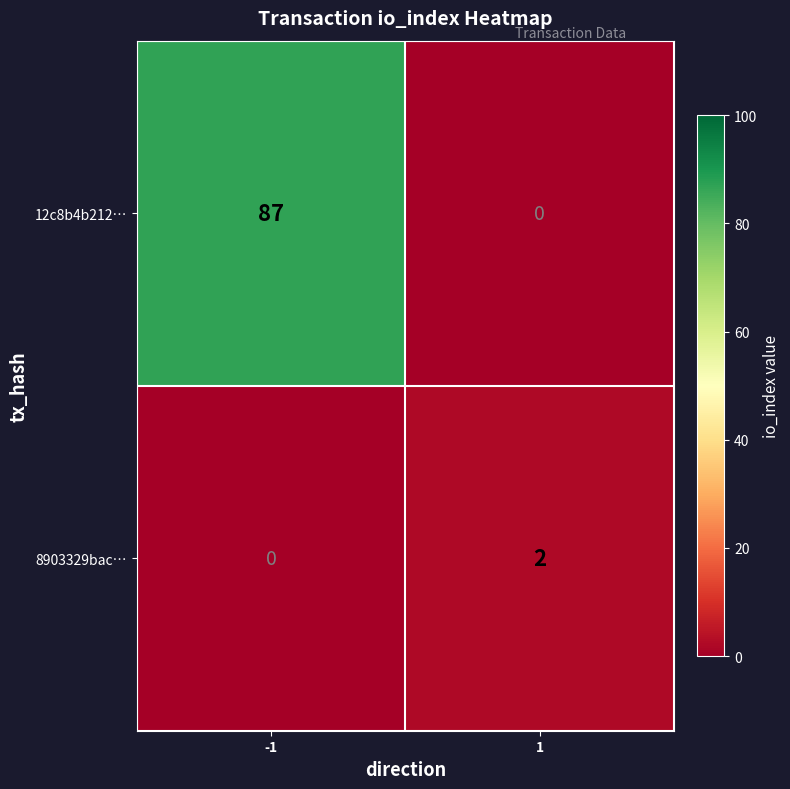

Rank the series by their maximum value, from lowest to highest.

8903329bac…, 12c8b4b212…